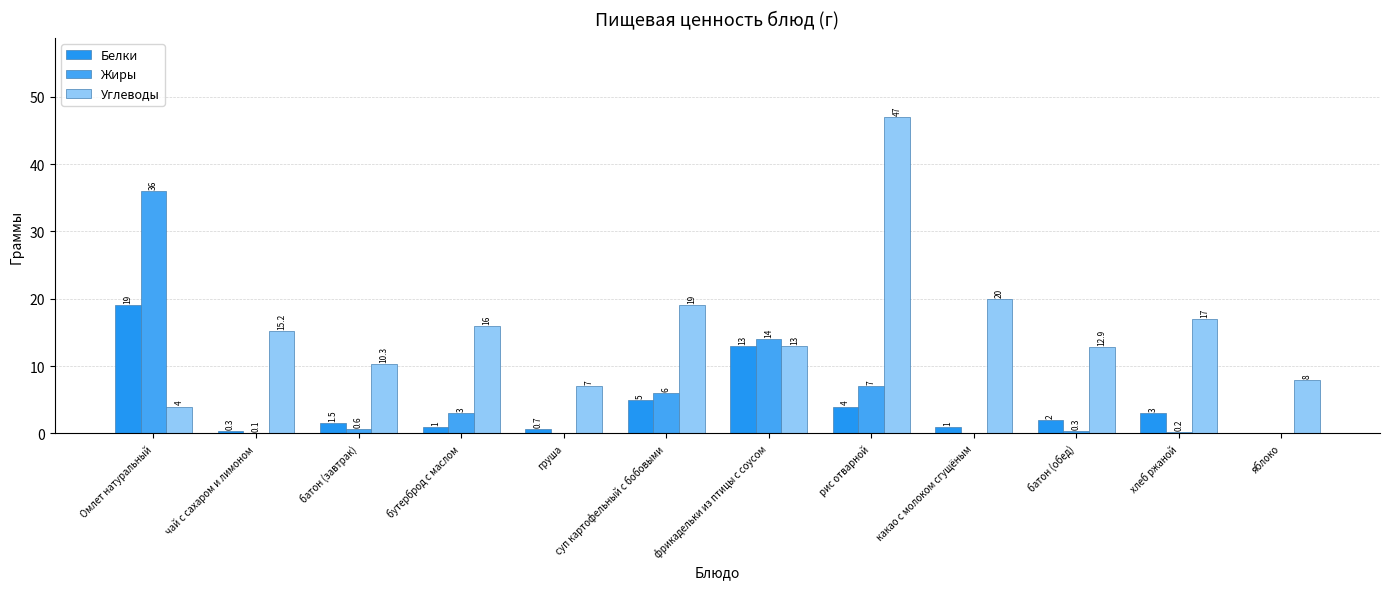

Are the bars grouped side by side (vs. stacked)?

Yes